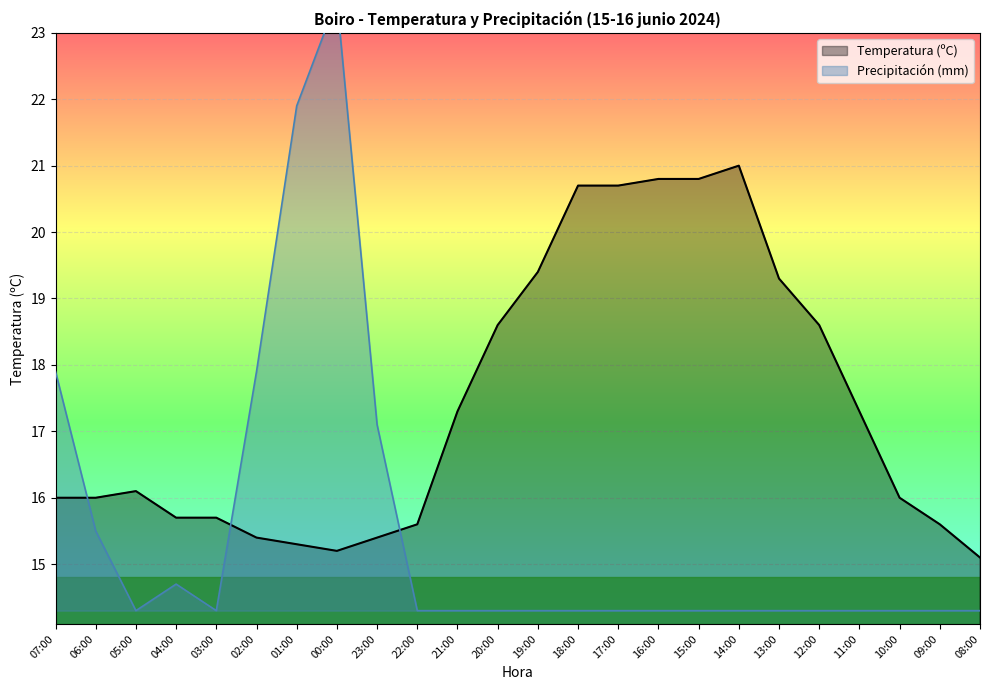

Rank the series by their average value, from lowest to highest.

Precipitación (mm), Temperatura (ºC)